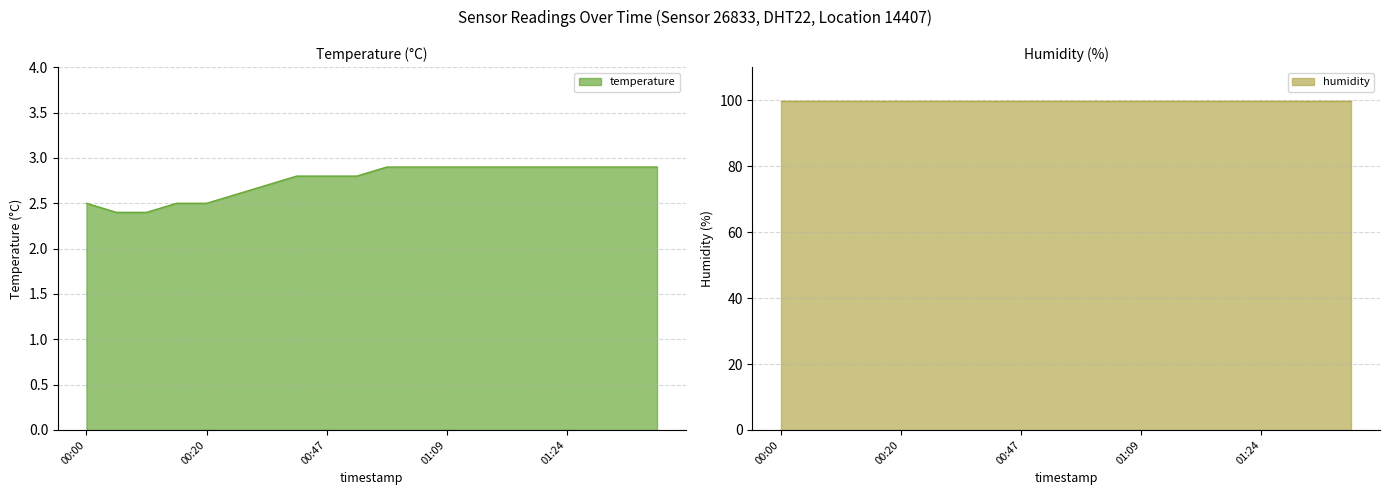

What is the highest value of the temperature series?

2.9